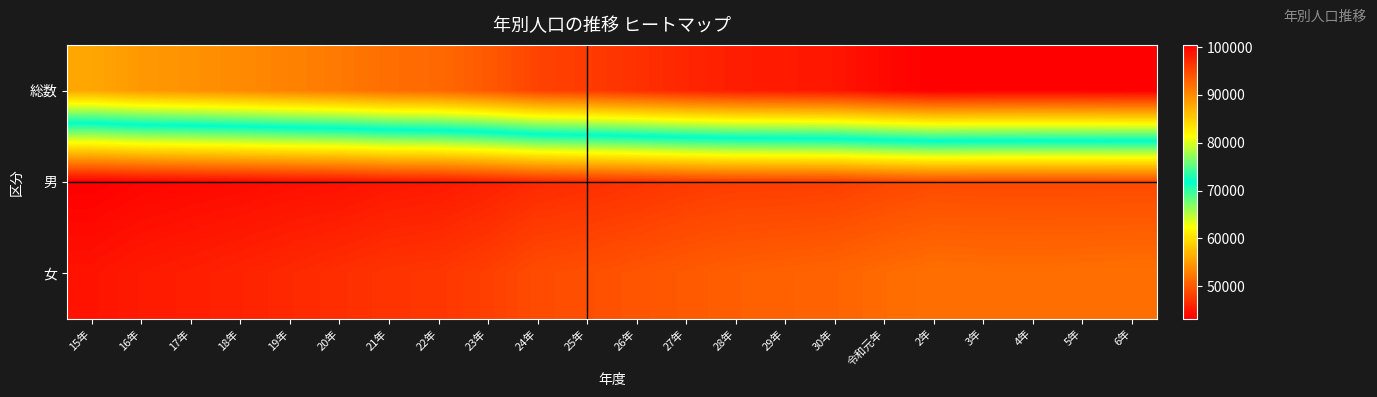

What is the total value across all series at 27年?

195018